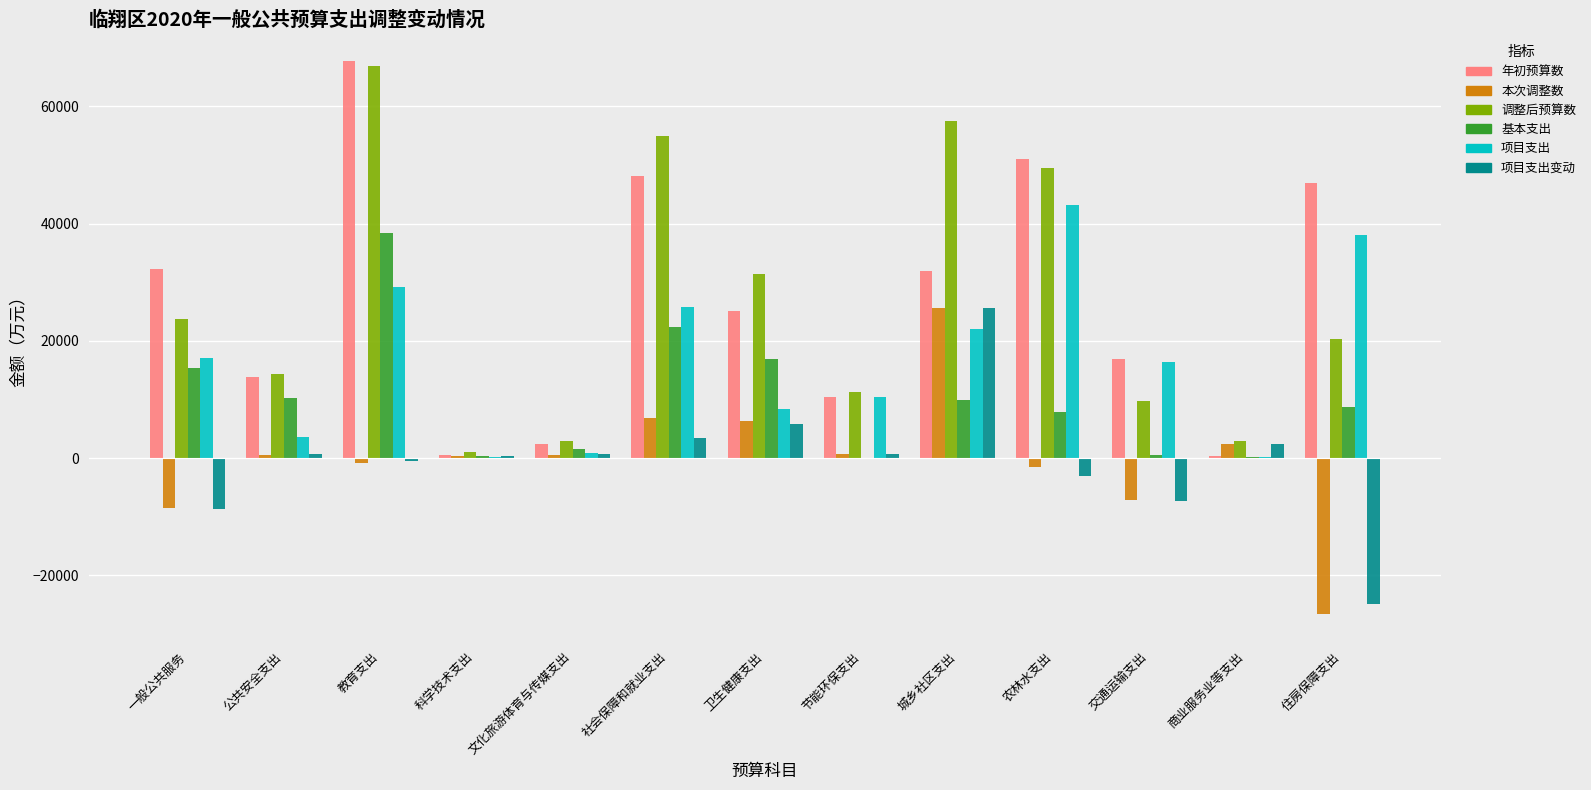

How many categories are shown in the chart?

13